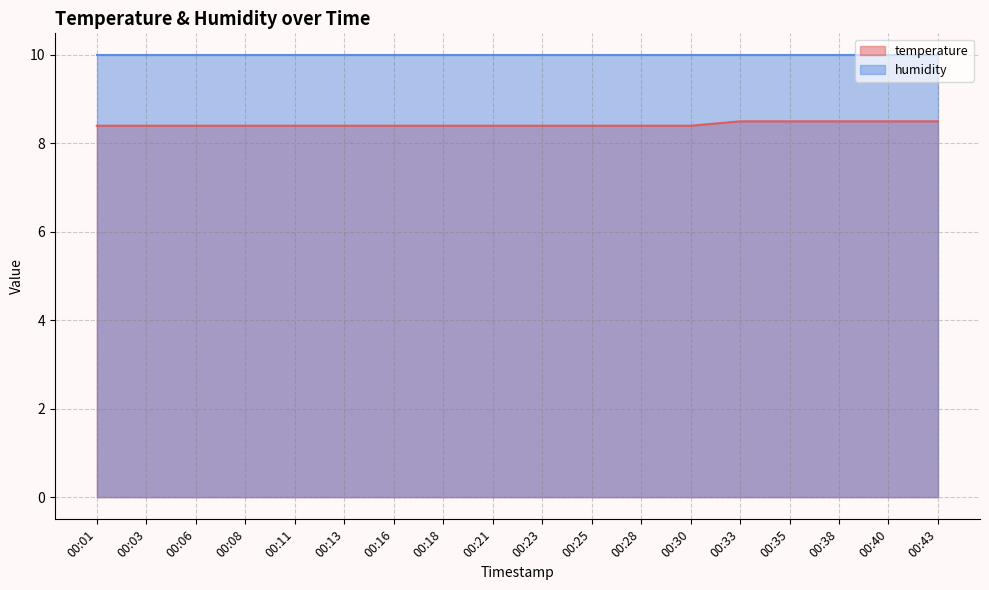

List the labels in order of value, largest first.

00:33, 00:35, 00:38, 00:40, 00:43, 00:01, 00:03, 00:06, 00:08, 00:11, 00:13, 00:16, 00:18, 00:21, 00:23, 00:25, 00:28, 00:30